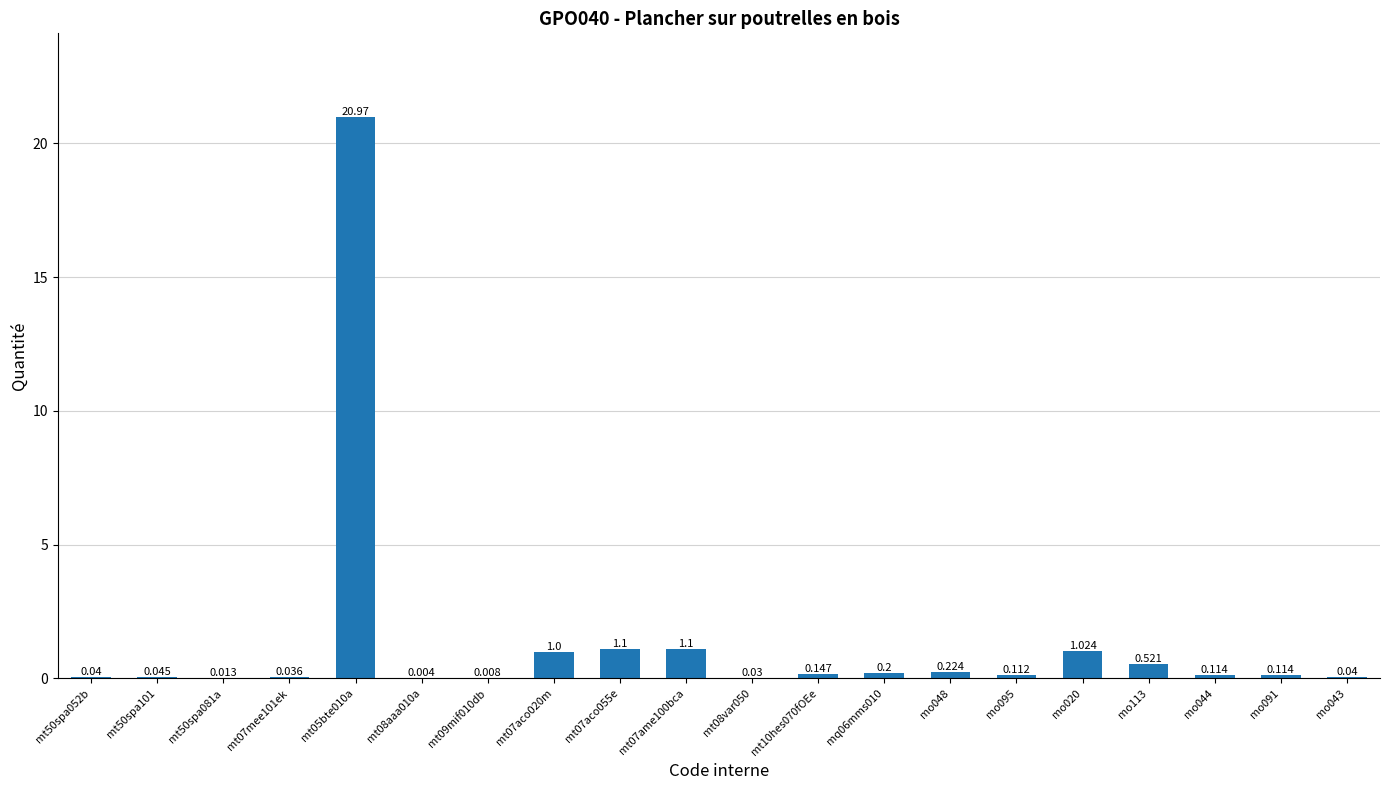

How many categories are shown in the chart?

20